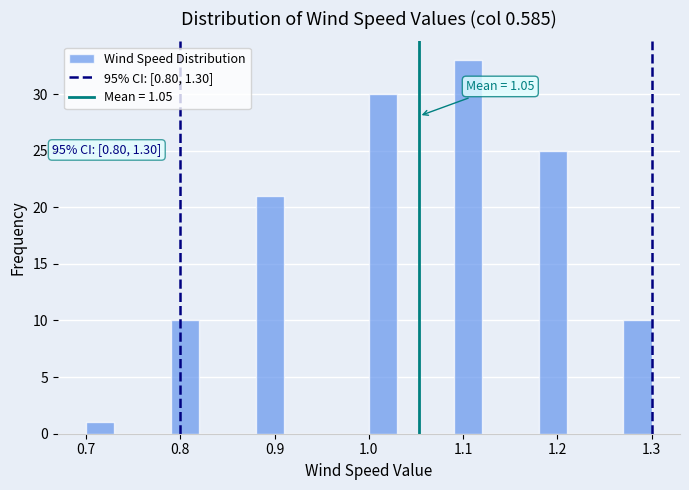

Read against the x-axis, roughly where is the centre of the tallest bar?

1.11